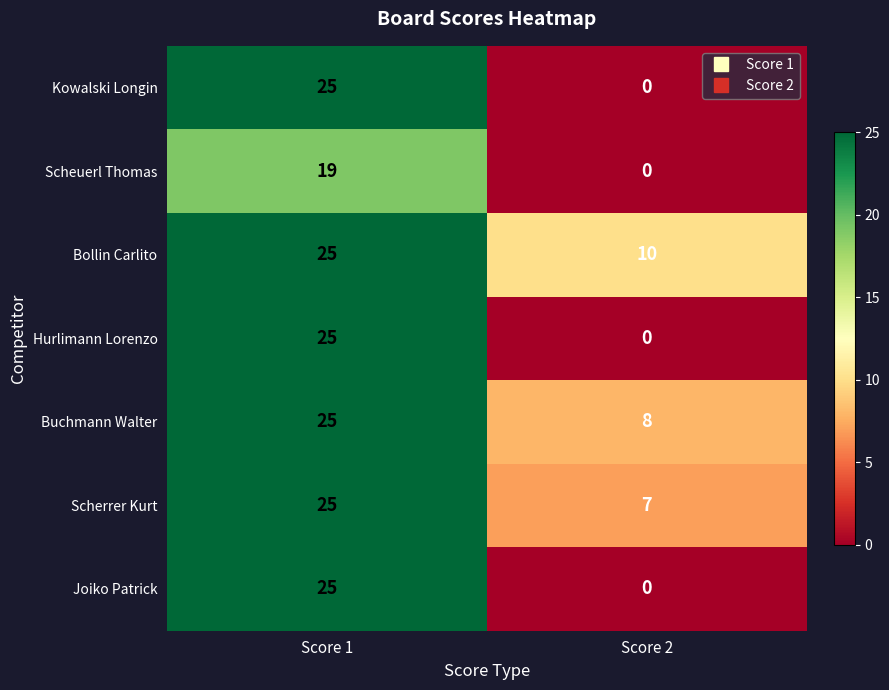

What is the difference between the highest and lowest values at Score 1?

6